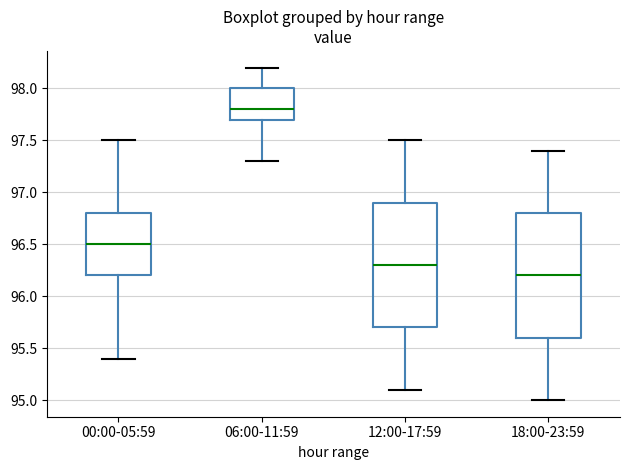

Where is the upper edge of the box for 12:00-17:59 on the y-axis? The values are not printed on the chart, so give them approximately, as read against the axis.

96.9